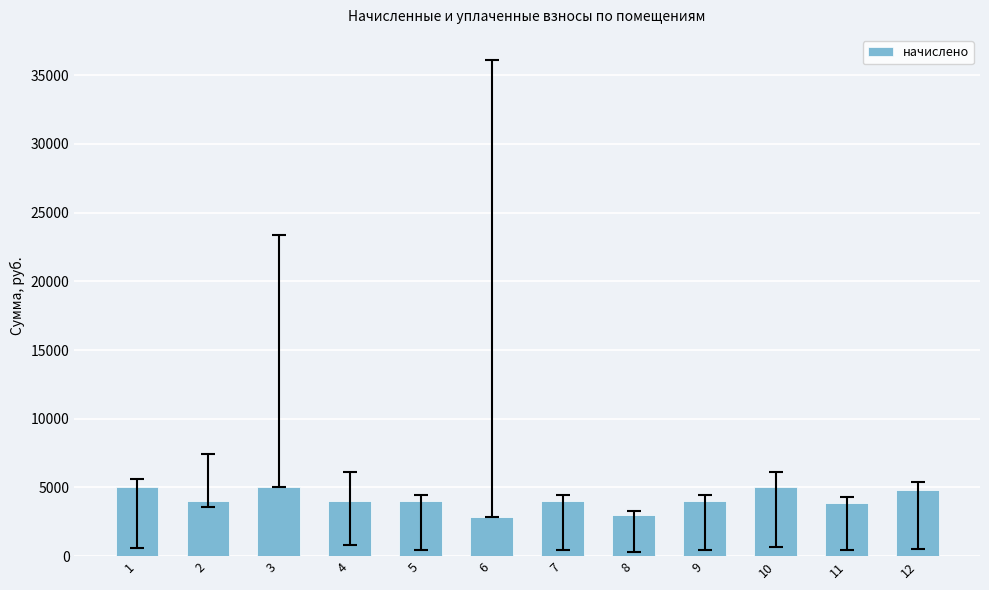

What is the average value?

4136.3